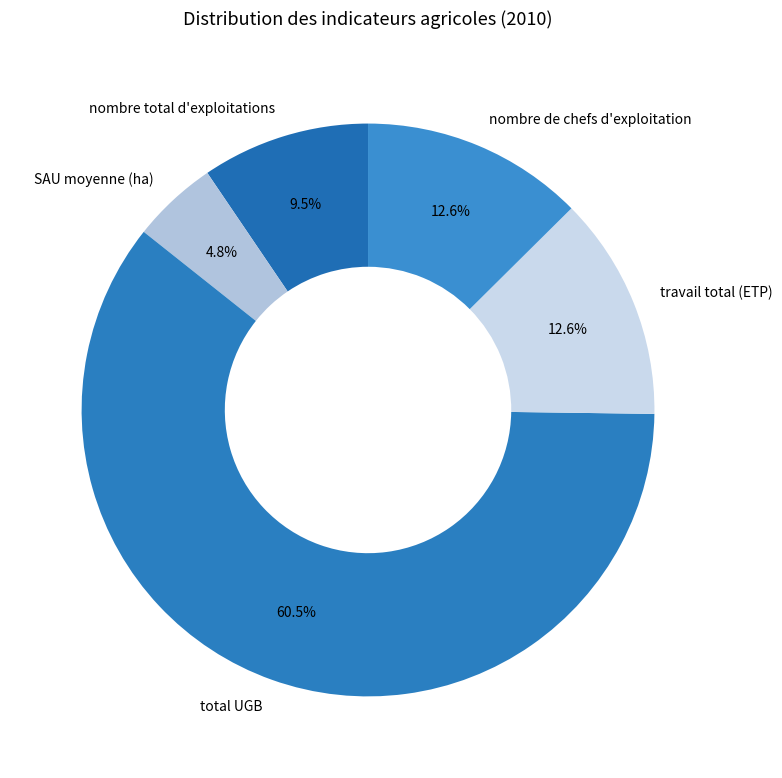

What is the ratio of the value at total UGB to the value at travail total (ETP)?

4.8